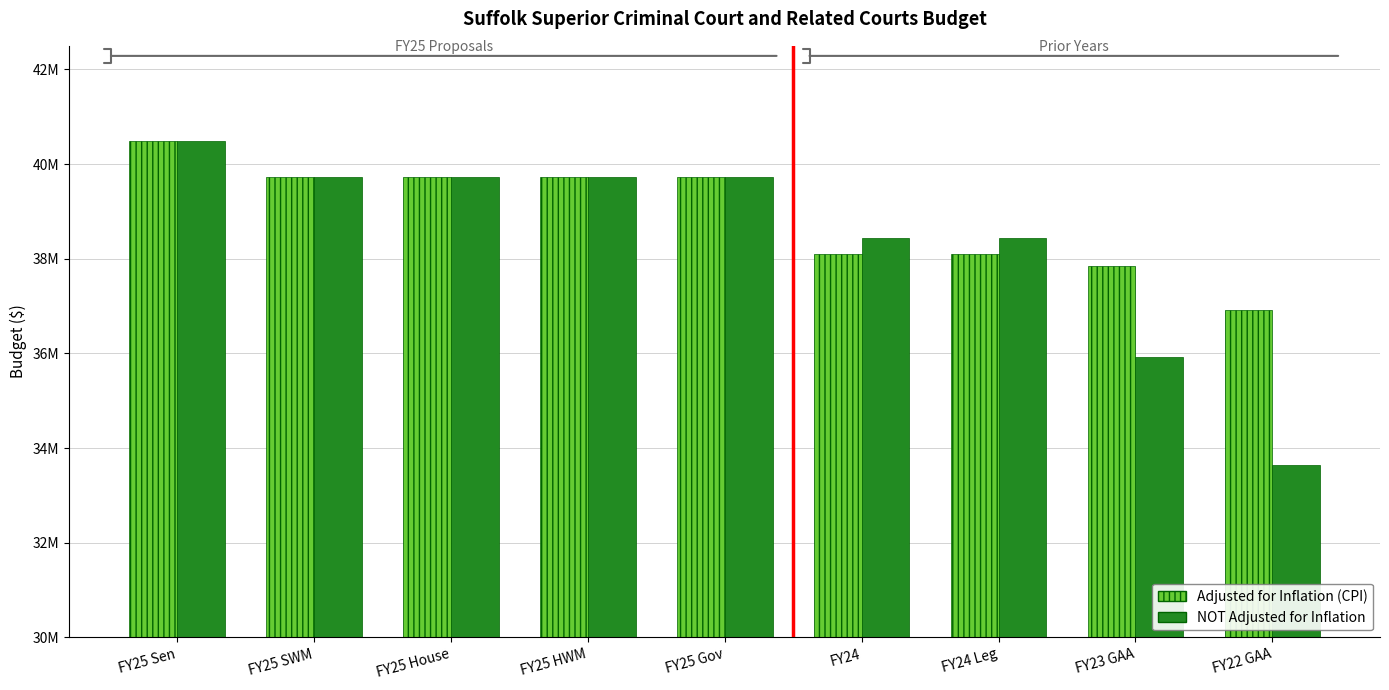

What position from the left is FY25 House?

3